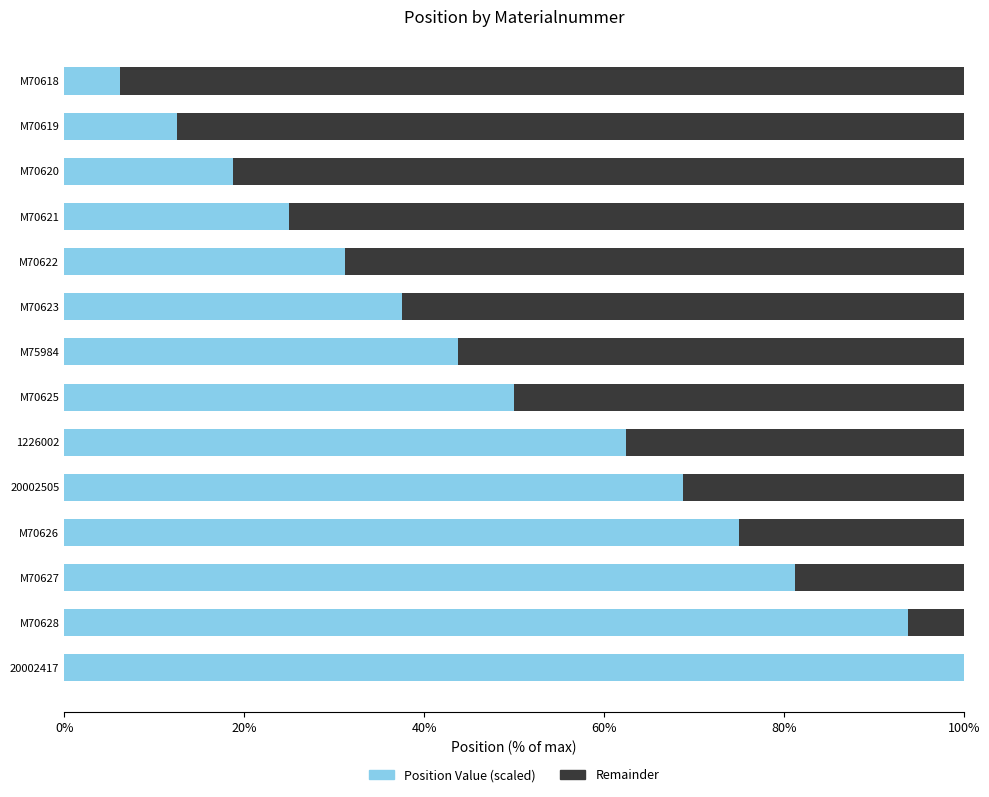

What are all the series names shown in the legend?

Position Value (scaled), Remainder